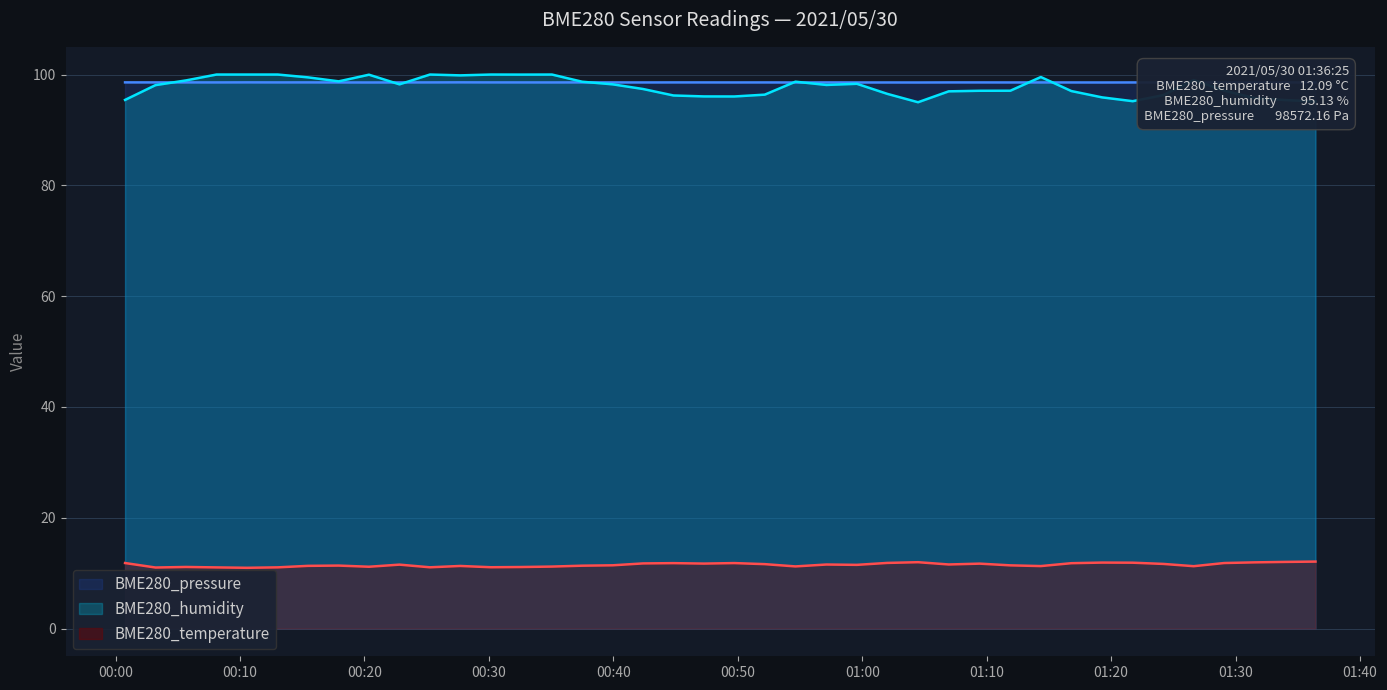

Rank the categories by BME280_humidity value from highest to lowest.

2021/05/30 00:08:07, 2021/05/30 00:10:34, 2021/05/30 00:13:02, 2021/05/30 00:25:16, 2021/05/30 00:30:10, 2021/05/30 00:35:04, 2021/05/30 00:32:36, 2021/05/30 00:20:22, 2021/05/30 00:27:42, 2021/05/30 01:14:21, 2021/05/30 00:15:28, 2021/05/30 01:26:38, 2021/05/30 00:05:40, 2021/05/30 00:17:56, 2021/05/30 00:54:38, 2021/05/30 00:37:30, 2021/05/30 00:59:34, 2021/05/30 00:22:49, 2021/05/30 00:39:57, 2021/05/30 00:57:07, 2021/05/30 00:03:13, 2021/05/30 00:42:23, 2021/05/30 01:29:05, 2021/05/30 01:11:54, 2021/05/30 01:09:26, 2021/05/30 01:16:48, 2021/05/30 01:06:57, 2021/05/30 01:02:01, 2021/05/30 00:52:10, 2021/05/30 01:24:11, 2021/05/30 00:44:50, 2021/05/30 00:47:17, 2021/05/30 00:49:43, 2021/05/30 01:19:16, 2021/05/30 01:31:32, 2021/05/30 00:00:46, 2021/05/30 01:33:58, 2021/05/30 01:21:44, 2021/05/30 01:36:25, 2021/05/30 01:04:29